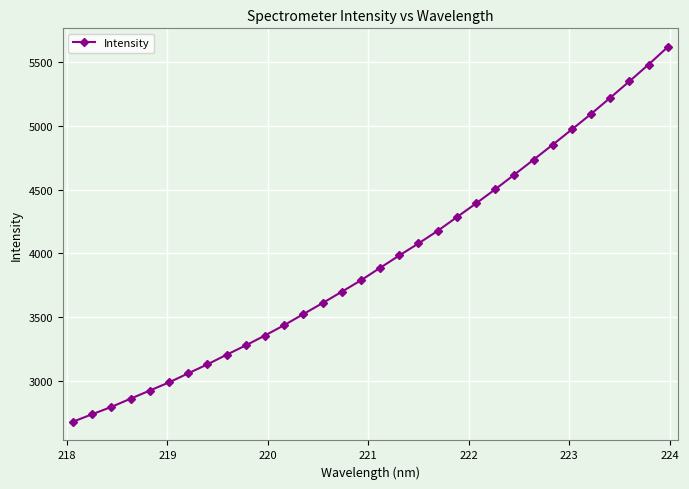

What is the value of the 30th point from the left?

5349.0